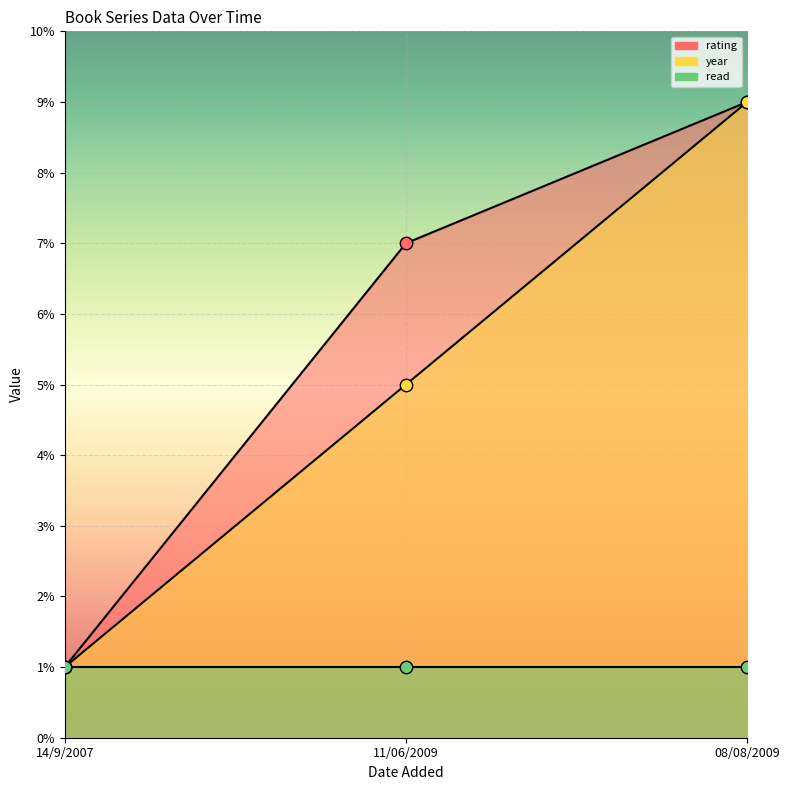

Which series reaches the minimum Y coordinate?

rating